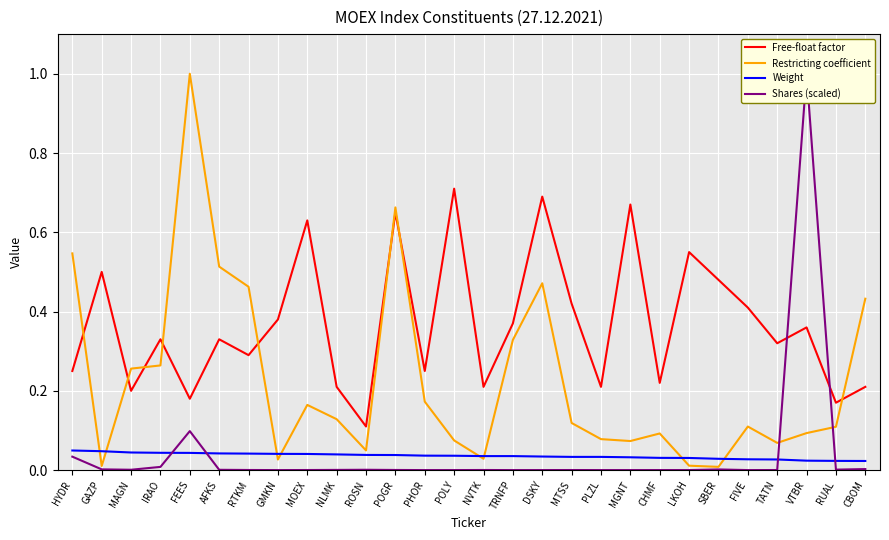

What value does the Restricting coefficient series have at HYDR?

0.5